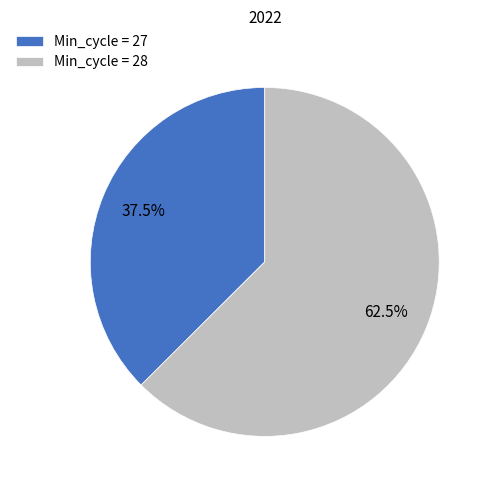

How many segments does this pie chart have?

2